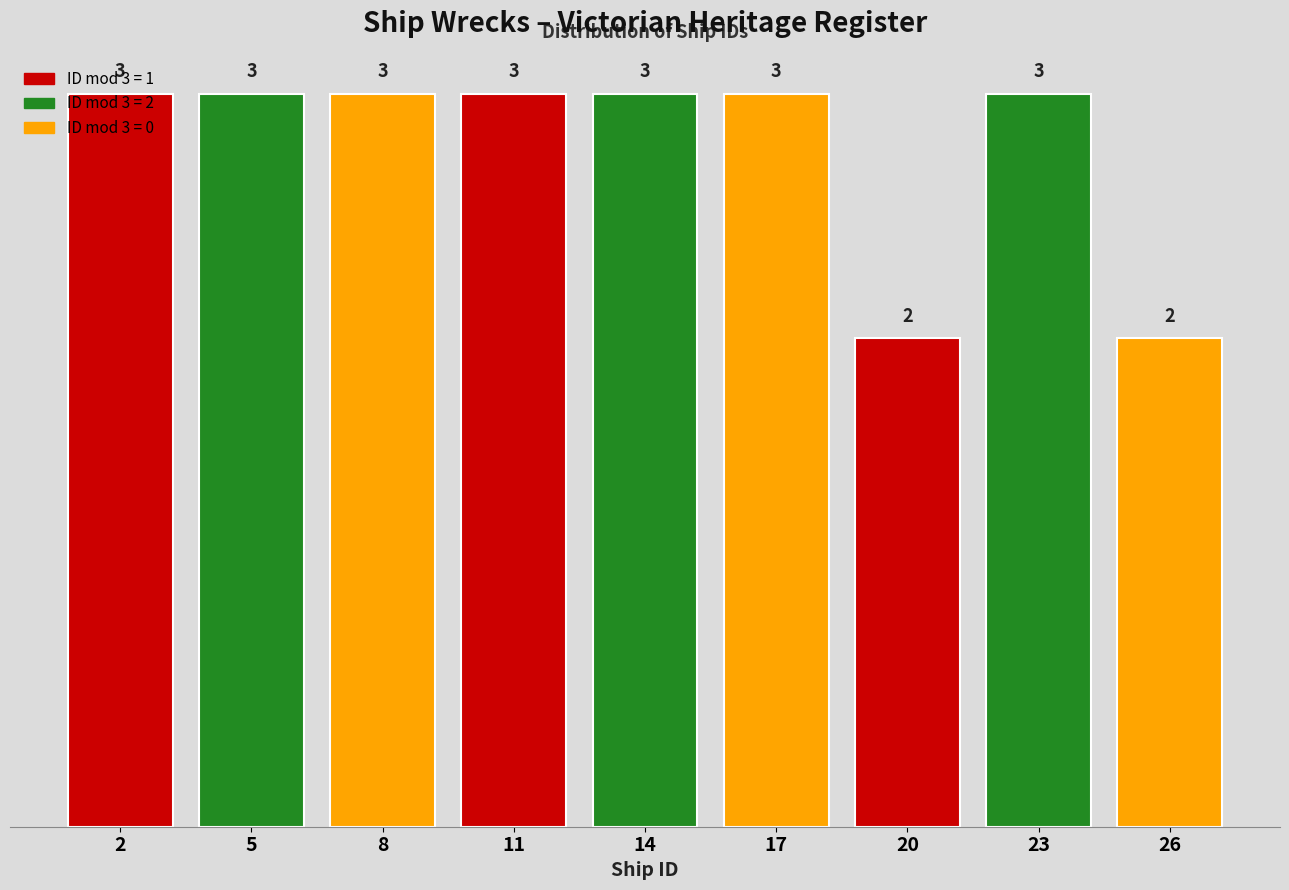

Count the values in the range 3 to 4.

7